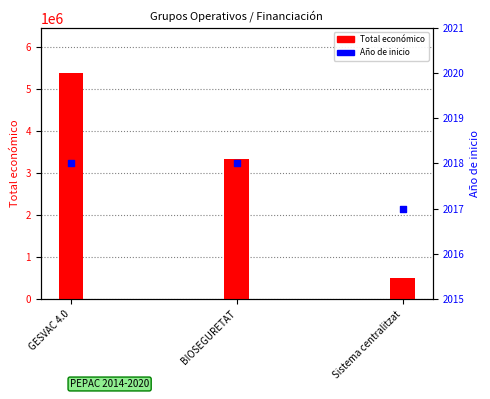

What are all the series names shown in the legend?

Total económico, Año de inicio